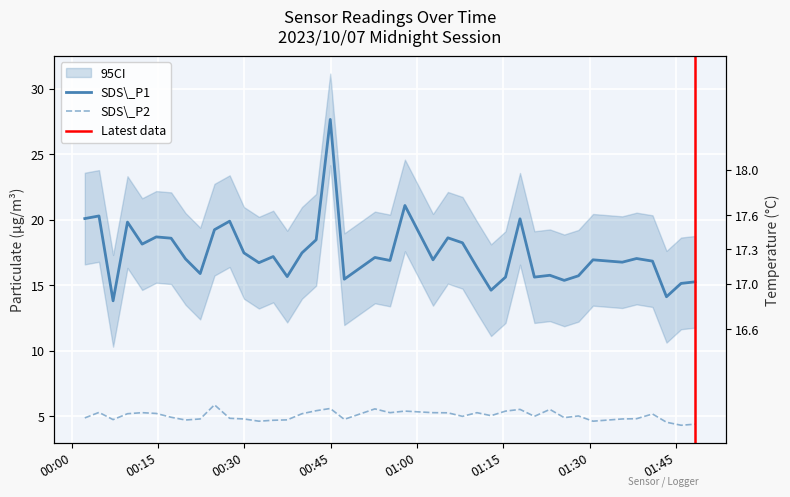

At how many categories does at least one series exceed 7?

40